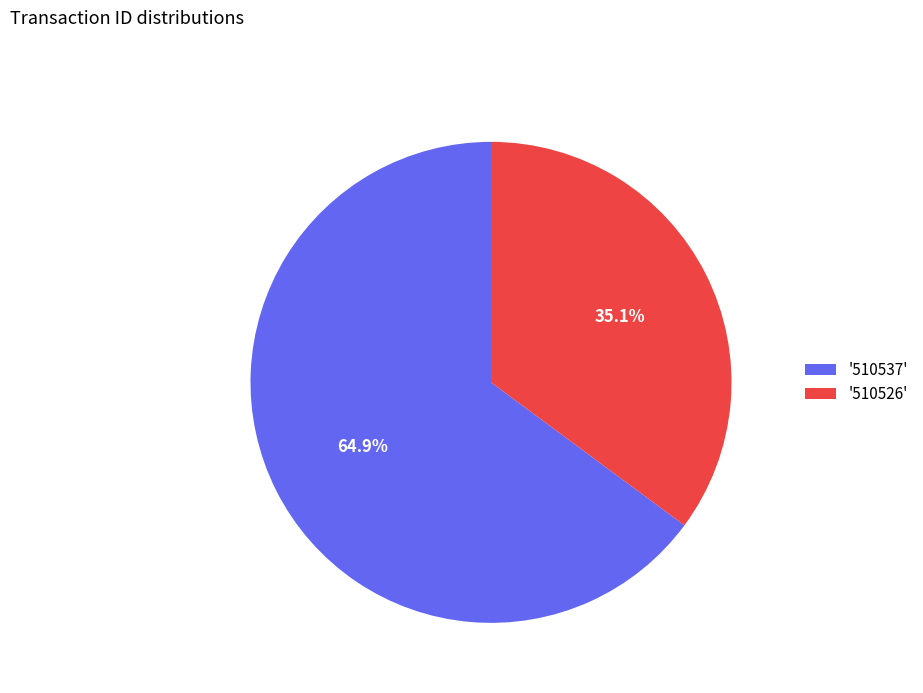

How many segments does this pie chart have?

2